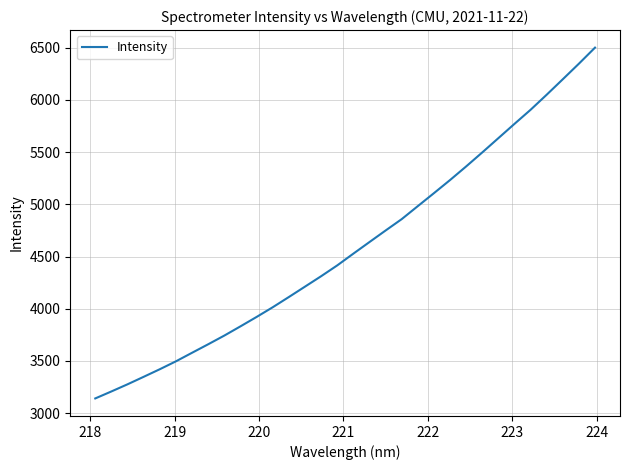

What is the minimum value shown in the chart?

3141.5